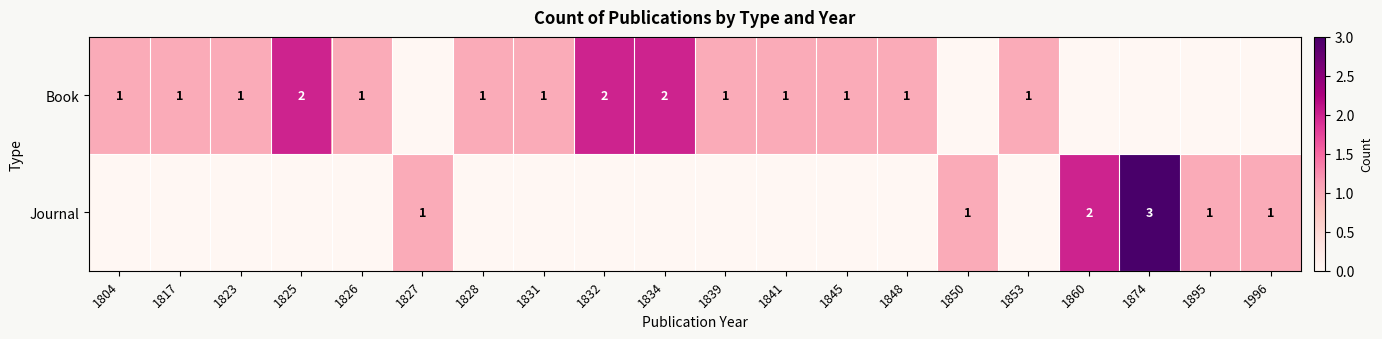

Between 1817 and 1860, which is larger?

1817